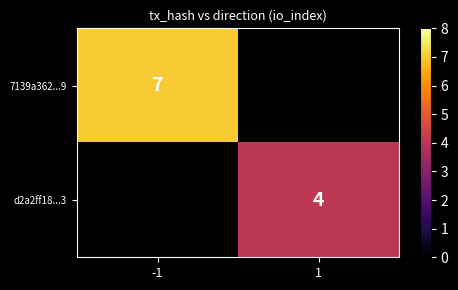

At which category does the chart reach its minimum across all series?

1